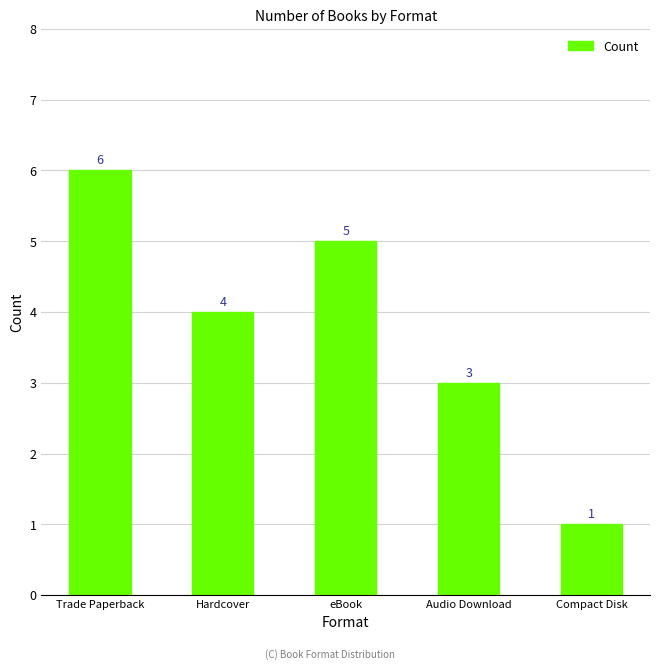

Which label corresponds to the largest value in the chart?

Trade Paperback